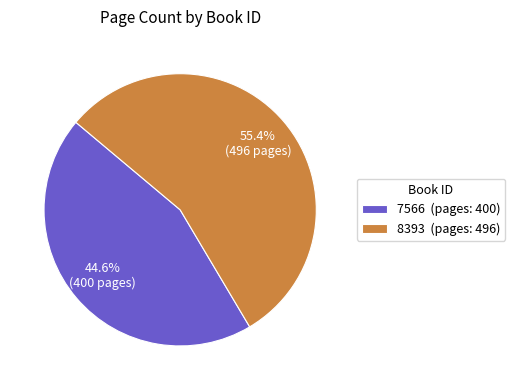

Rank the categories by value from lowest to highest.

7566, 8393